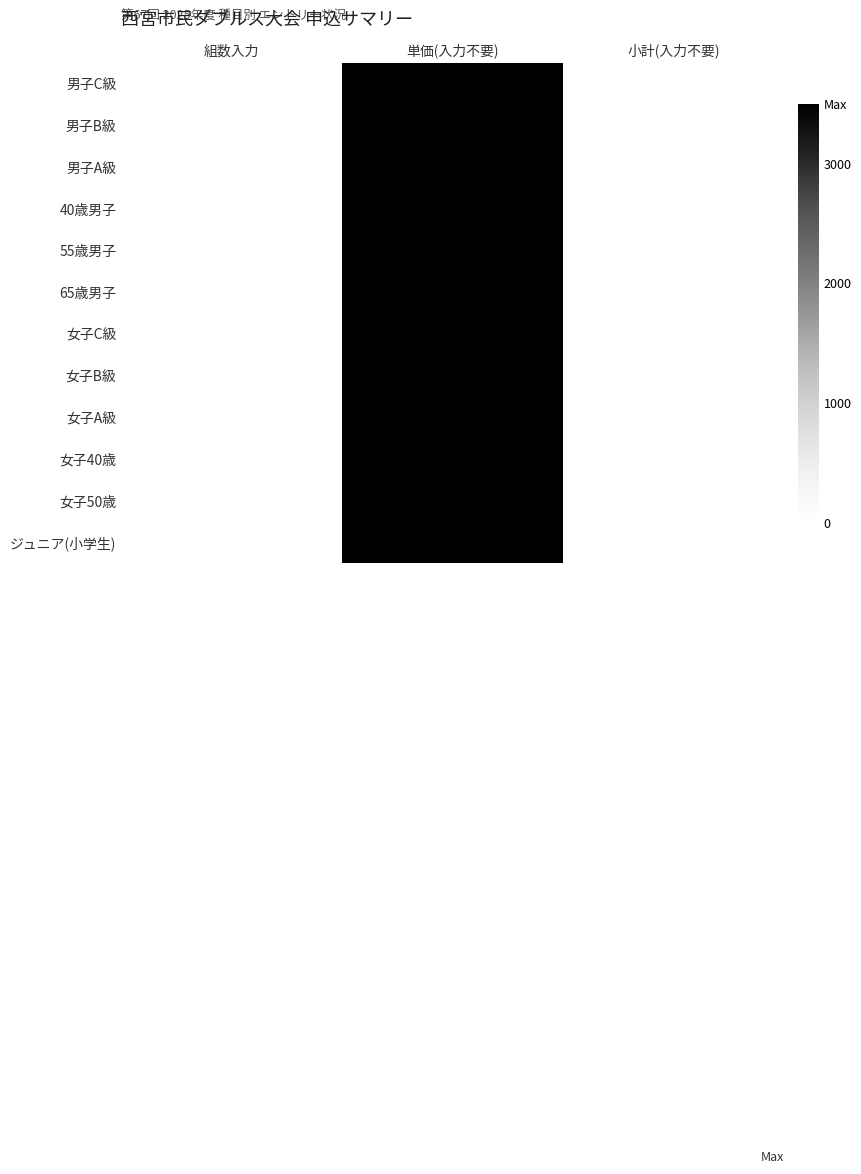

Reading left to right, what are all the values shown in this chart?

男子C級: 組数入力=0	単価(入力不要)=3500	小計(入力不要)=0
男子B級: 組数入力=0	単価(入力不要)=3500	小計(入力不要)=0
男子A級: 組数入力=0	単価(入力不要)=3500	小計(入力不要)=0
40歳男子: 組数入力=0	単価(入力不要)=3500	小計(入力不要)=0
55歳男子: 組数入力=0	単価(入力不要)=3500	小計(入力不要)=0
65歳男子: 組数入力=0	単価(入力不要)=3500	小計(入力不要)=0
女子C級: 組数入力=0	単価(入力不要)=3500	小計(入力不要)=0
女子B級: 組数入力=0	単価(入力不要)=3500	小計(入力不要)=0
女子A級: 組数入力=0	単価(入力不要)=3500	小計(入力不要)=0
女子40歳: 組数入力=0	単価(入力不要)=3500	小計(入力不要)=0
女子50歳: 組数入力=0	単価(入力不要)=3500	小計(入力不要)=0
ジュニア(小学生): 組数入力=0	単価(入力不要)=3500	小計(入力不要)=0